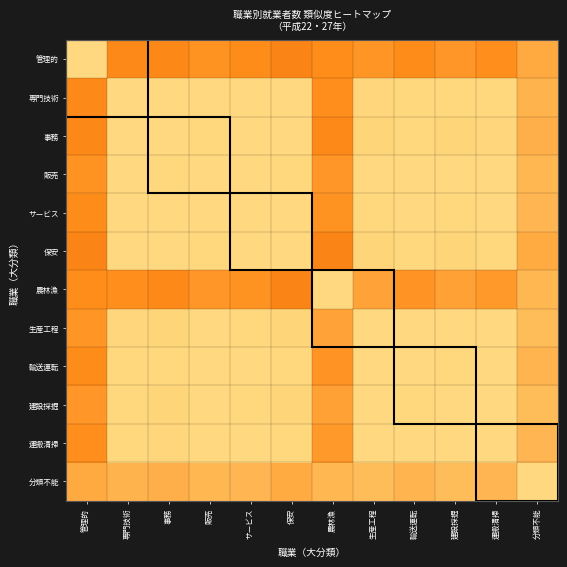

What is the greatest value displayed?

1.0